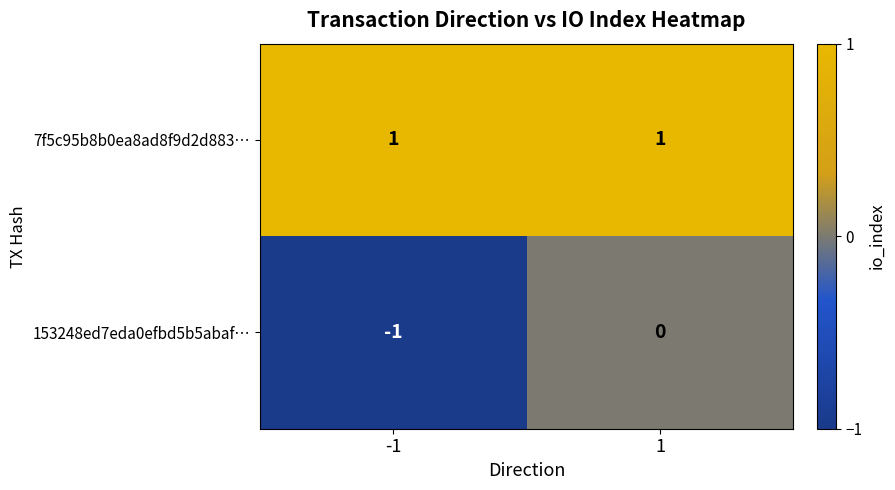

At how many categories does at least one series exceed 0?

2